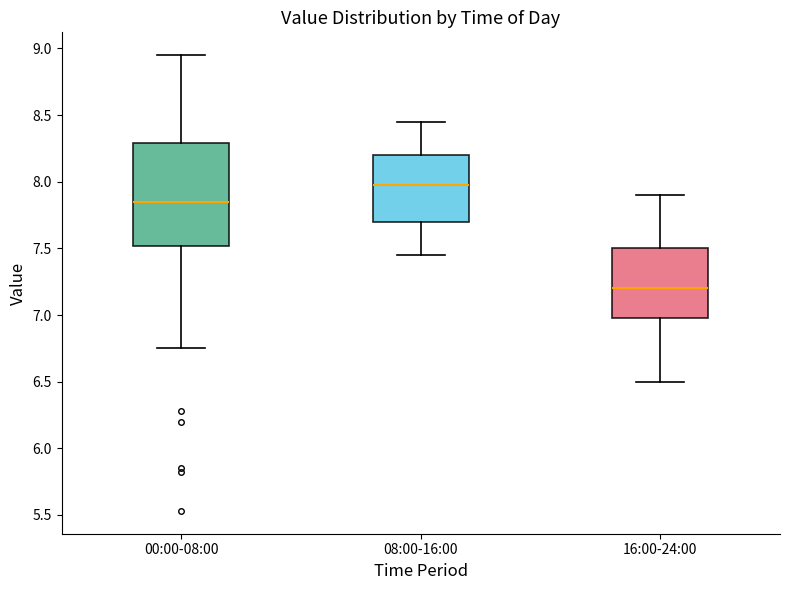

Which box has the lowest median line?

16:00-24:00